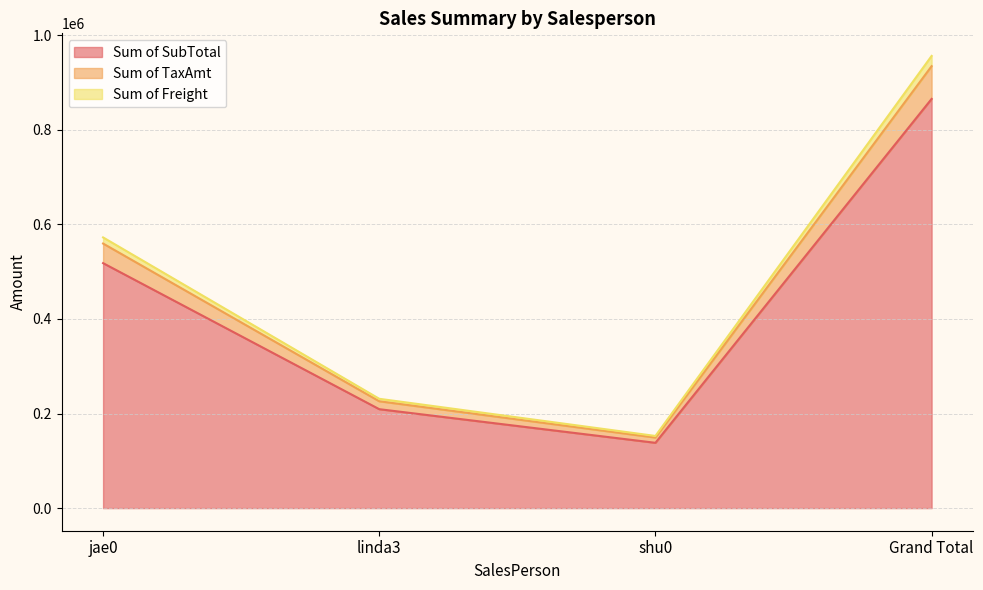

Is it true that Sum of SubTotal equals 138116.9 at shu0?

True